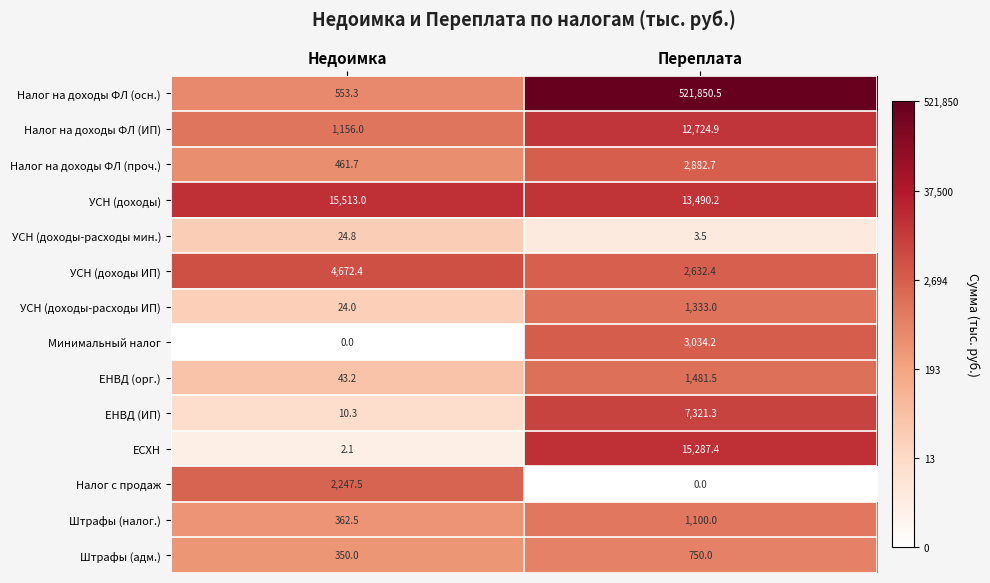

Is the value of ЕНВД (ИП) at Переплата greater than the value of Штрафы (налог.) at Недоимка?

Yes